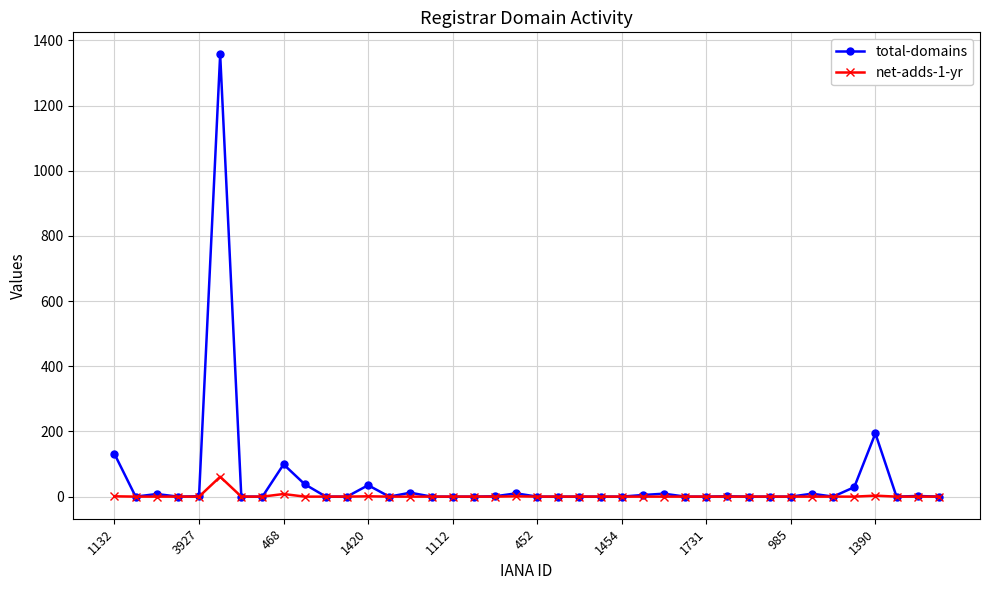

Which series has the largest total across all categories?

total-domains